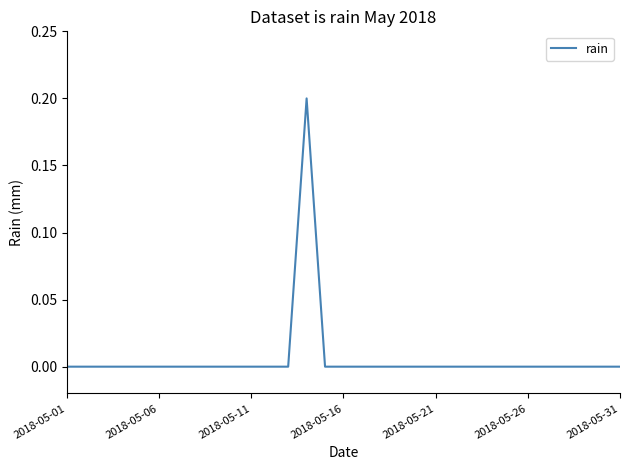

Does the chart display data point markers on the line(s)?

No